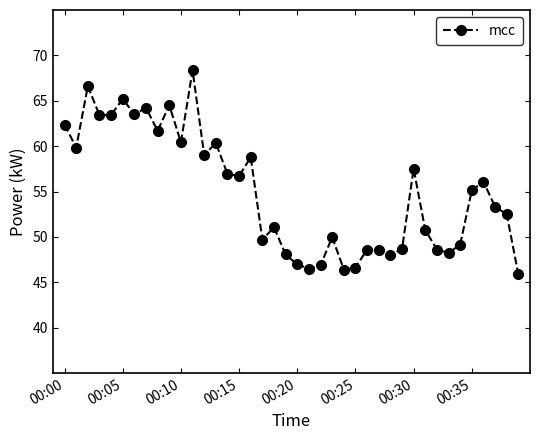

True or false: there are more than 2 points higher than both neighbors.

True